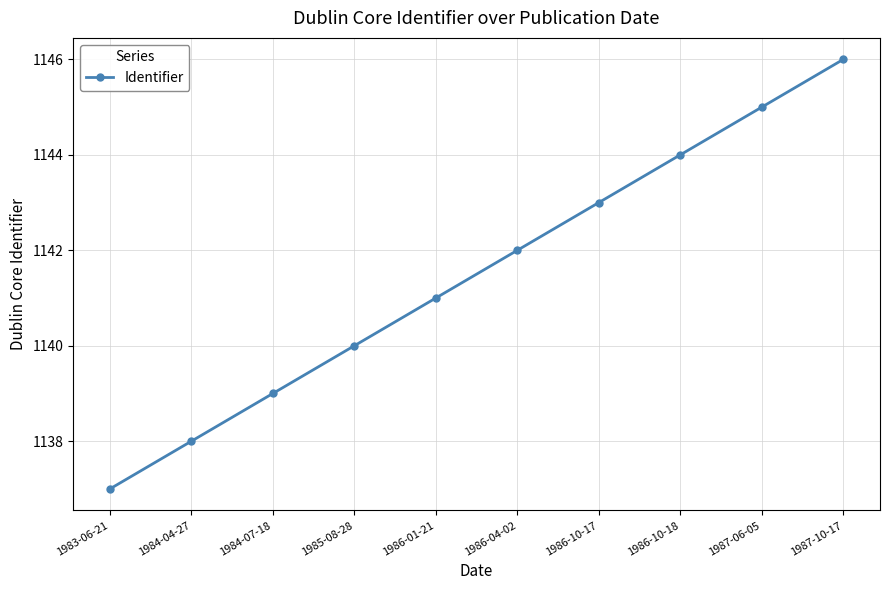

How many data points does each series have?

10